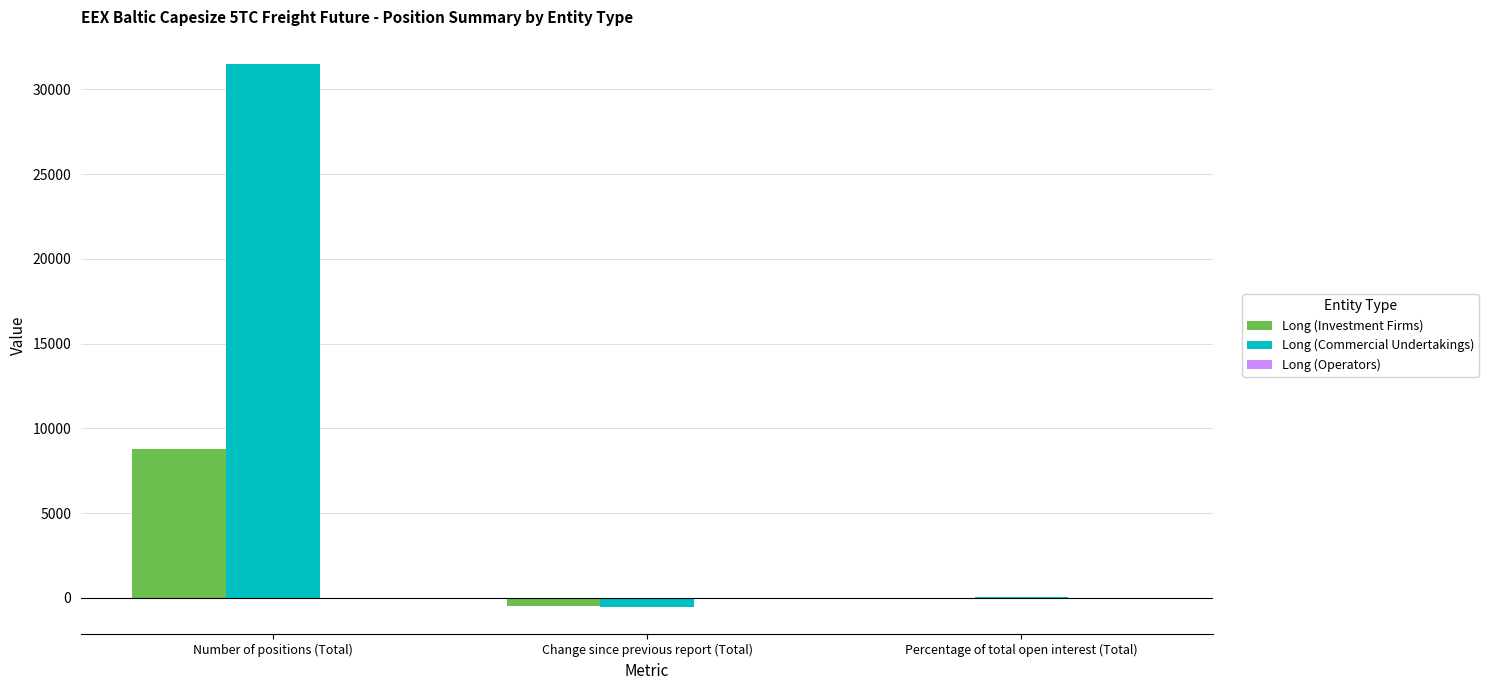

Where is Long (Commercial Undertakings) nearest to the value 15468?

Percentage of total open interest (Total)